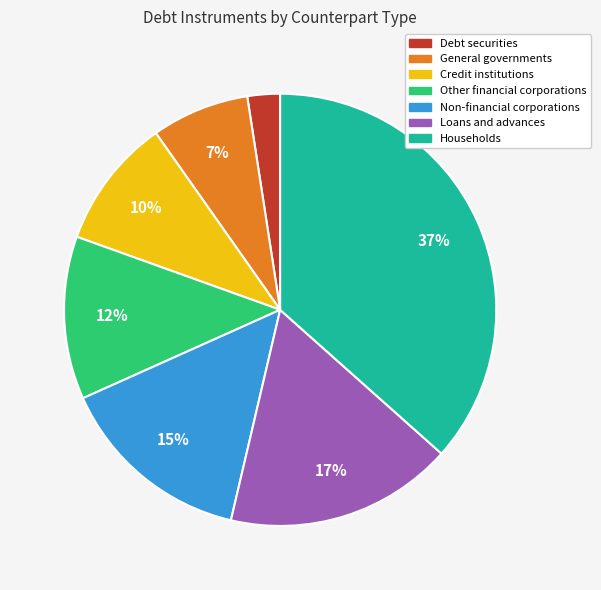

To the nearest percent, what is the average slice percentage?

14%